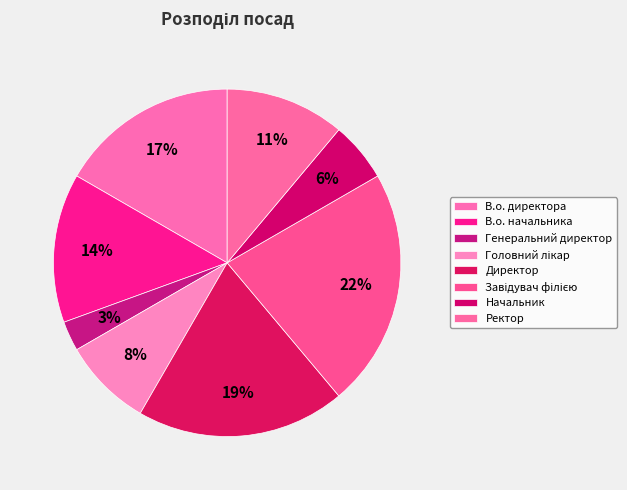

Count the number of slices in the pie.

8